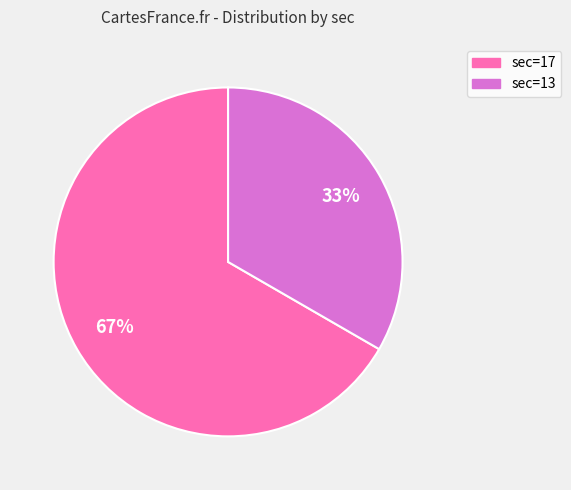

Count the number of slices in the pie.

2